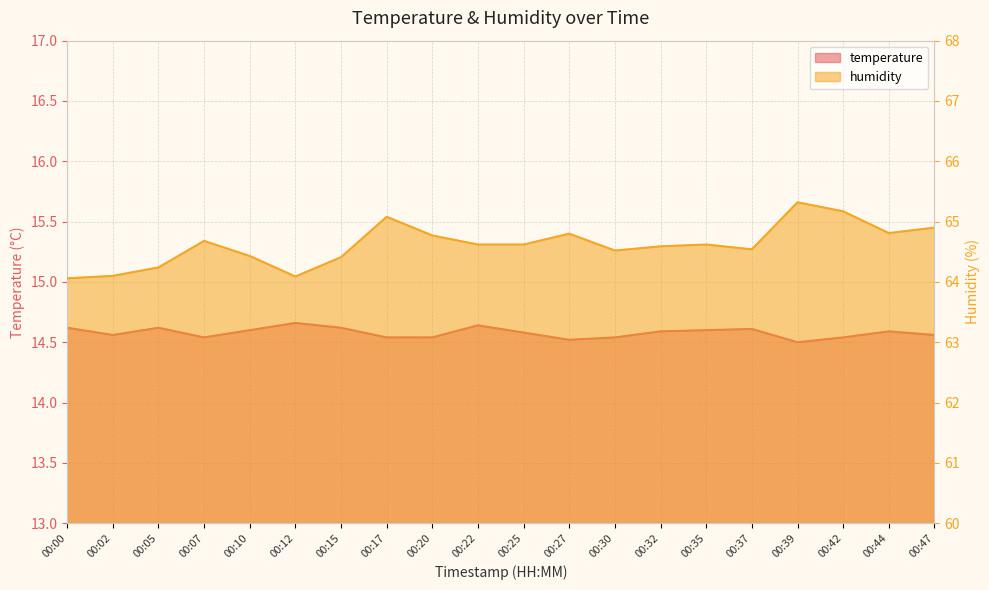

Is it true that temperature equals 14.5 at 00:17?

True